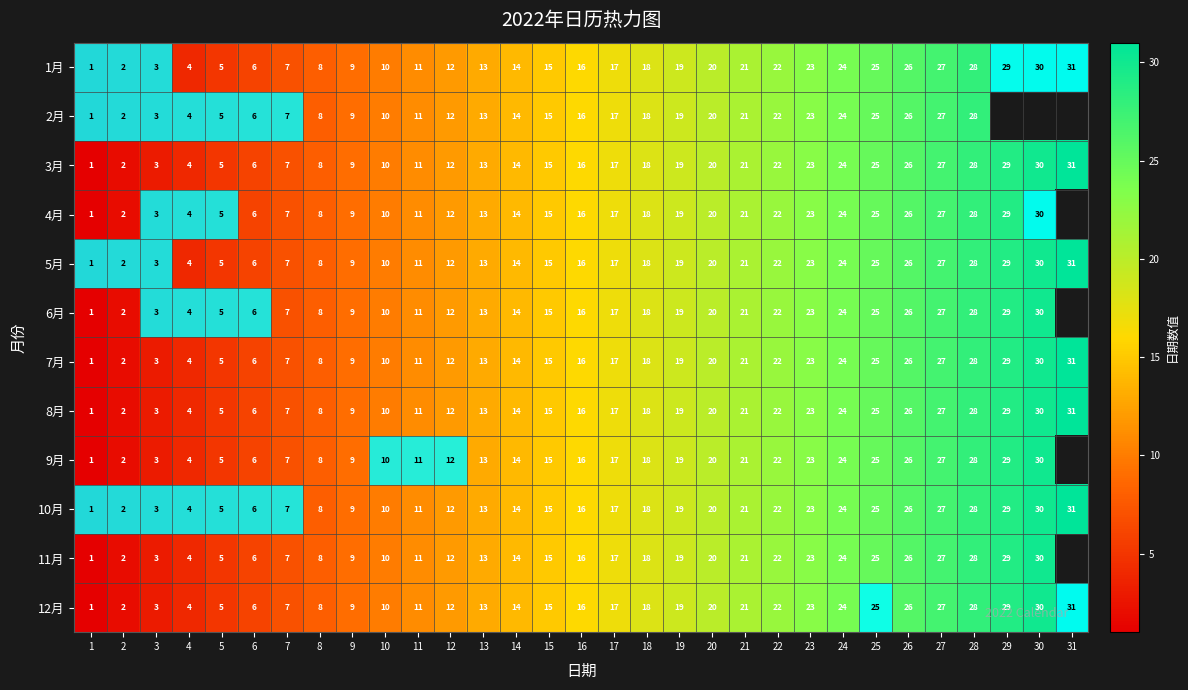

Which category has the highest value across all series?

31